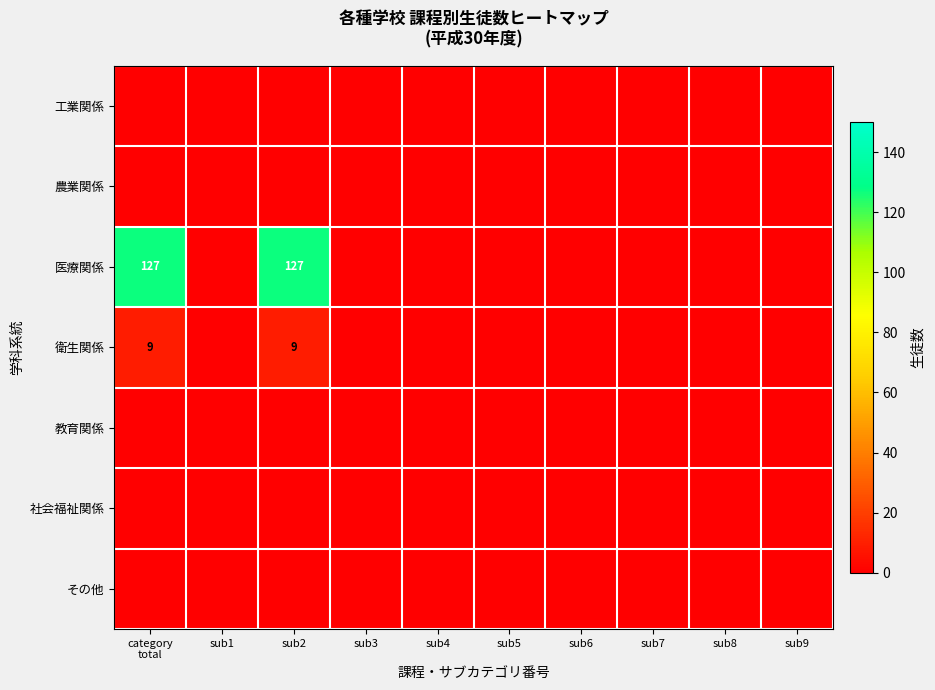

What is the difference between the maximum and second lowest values in the 衛生関係 series?

9